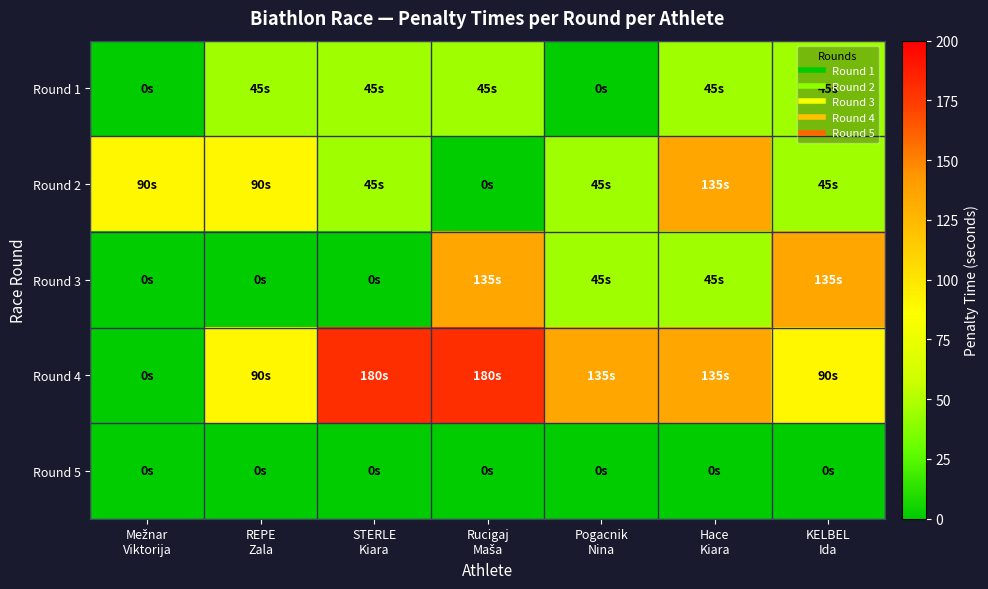

What is the greatest value displayed?

180